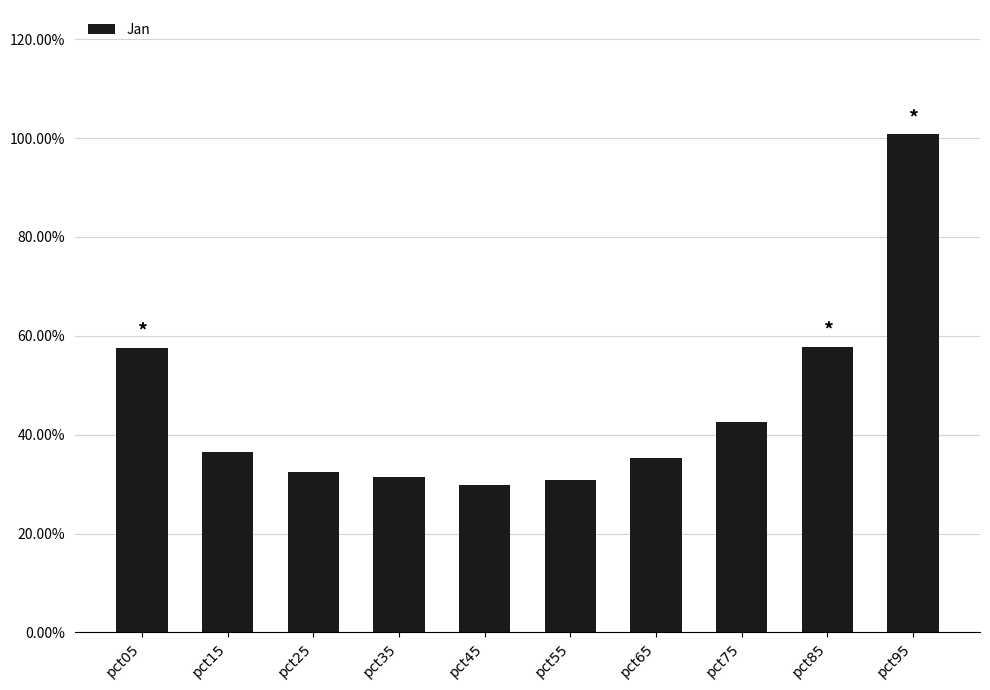

Rank the categories by value from highest to lowest.

pct95, pct85, pct05, pct75, pct15, pct65, pct25, pct35, pct55, pct45